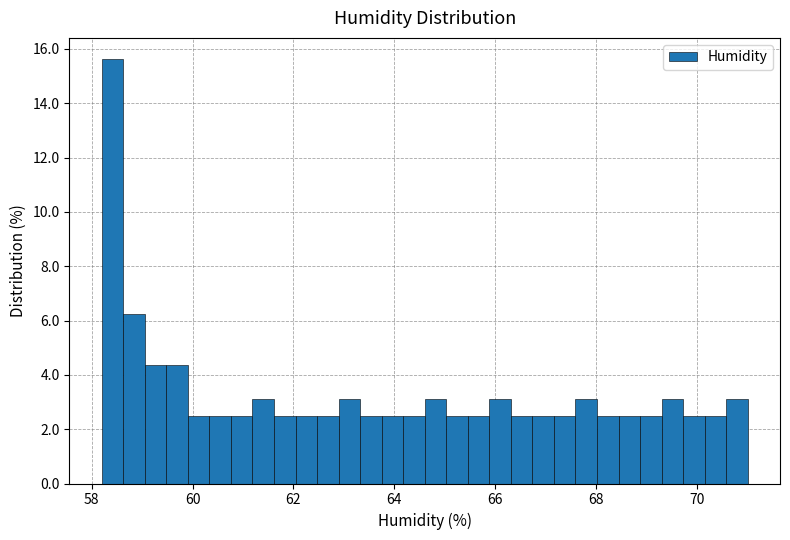

Around what value on the x-axis is the tallest bar? Give the approximate position of its centre, as read against the axis.

58.4